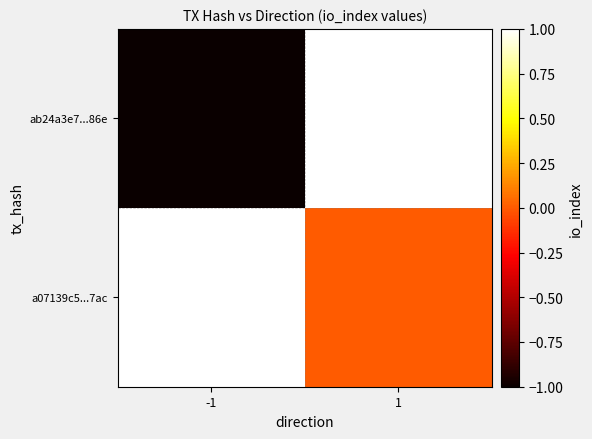

What is the maximum value shown in the chart?

1